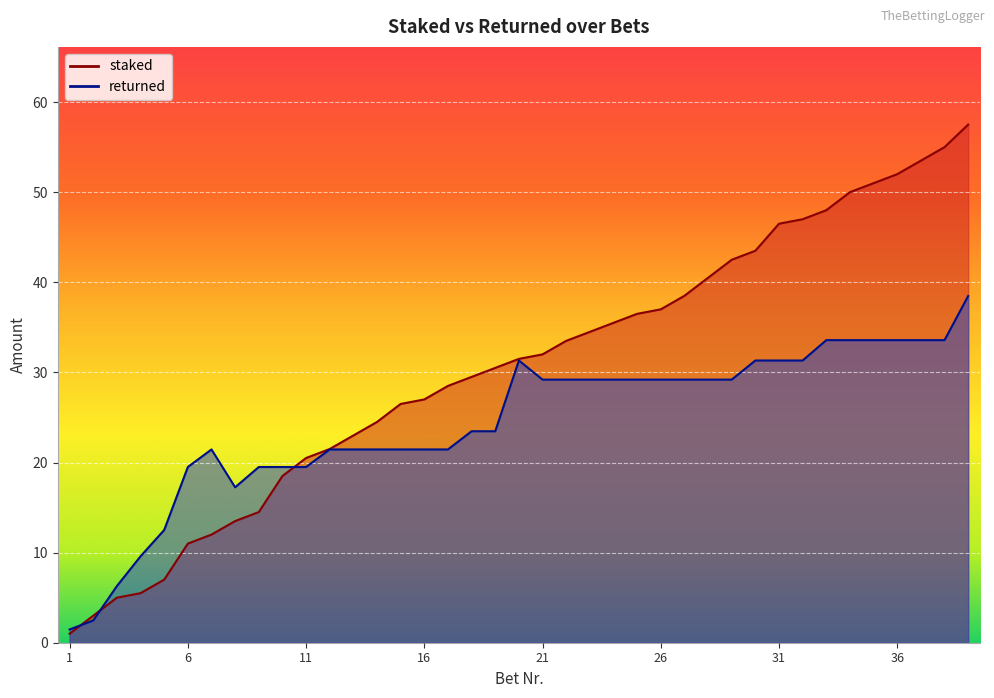

What is the average value of the staked series?

30.5